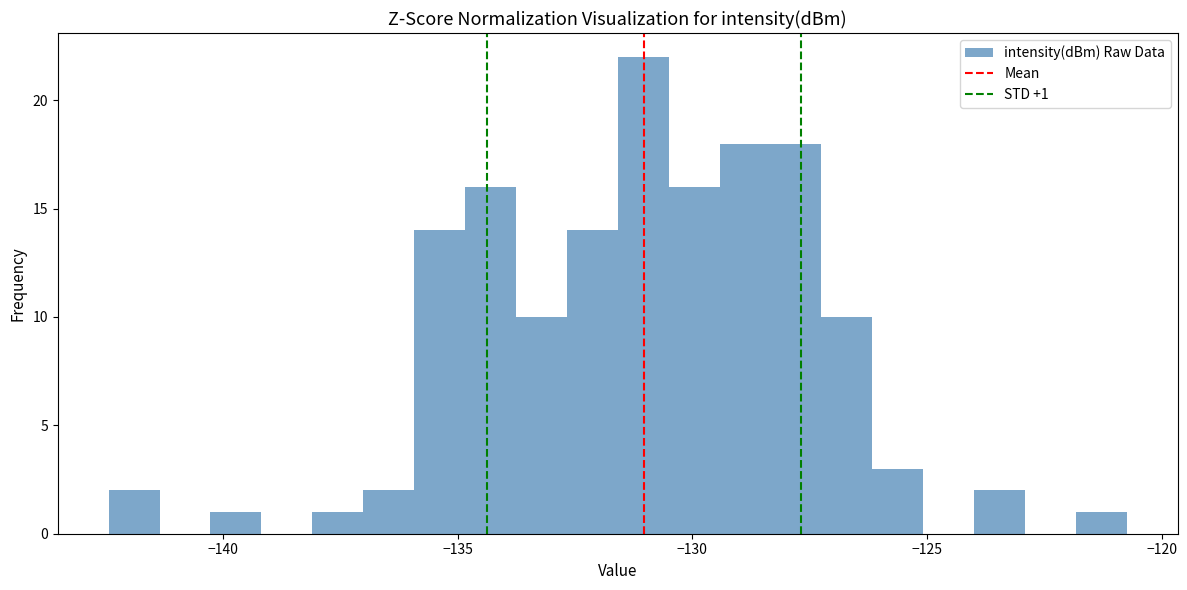

Around what value on the x-axis is the tallest bar? Give the approximate position of its centre, as read against the axis.

-131.0